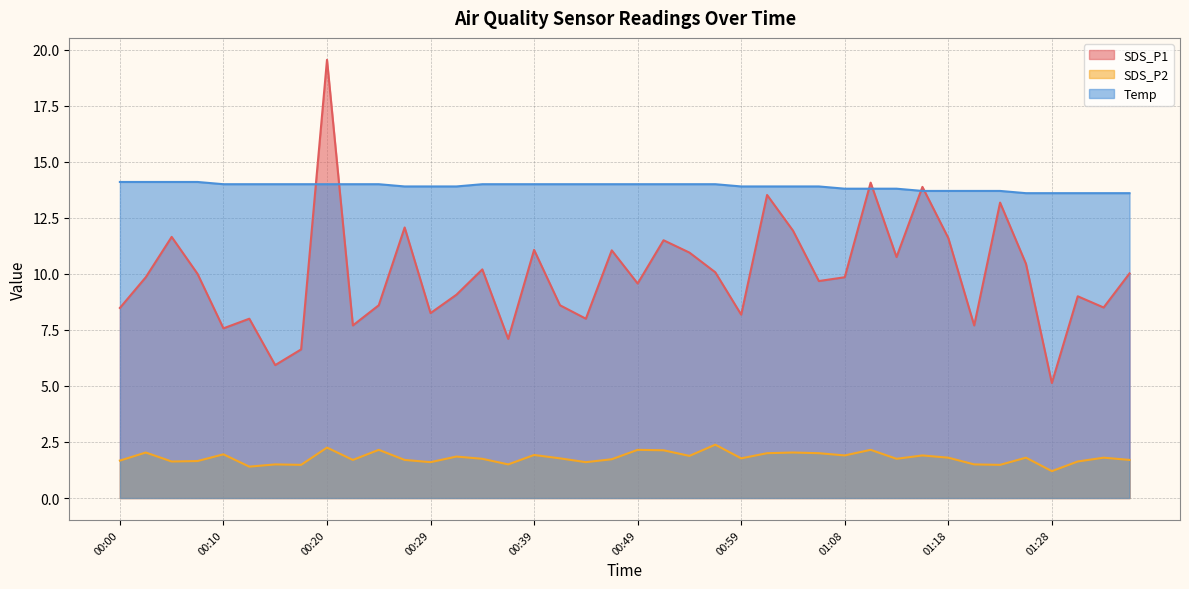

How many categories are shown in the chart?

40